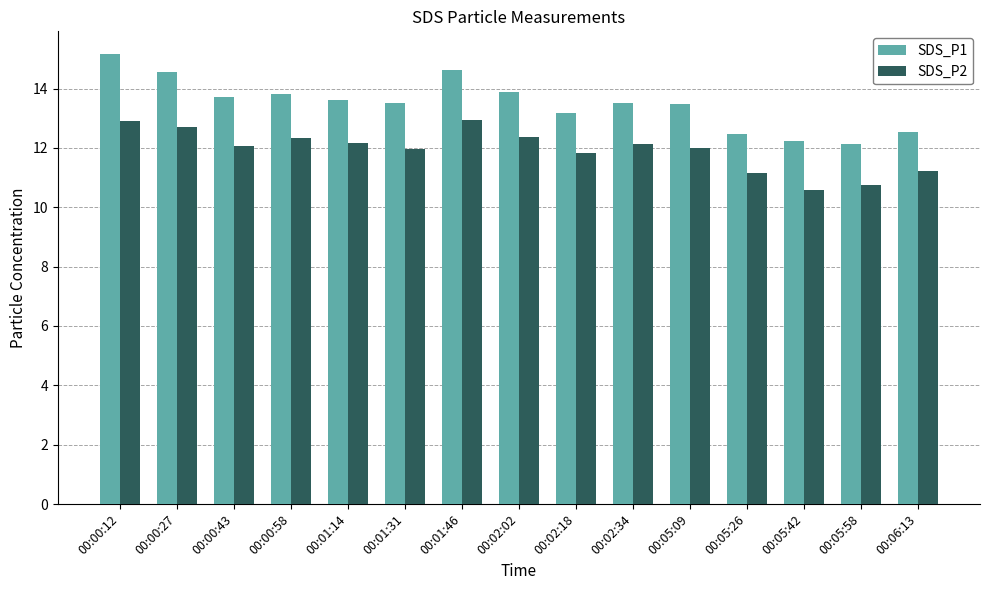

At 00:05:58, list the series in order from largest to smallest.

SDS_P1, SDS_P2